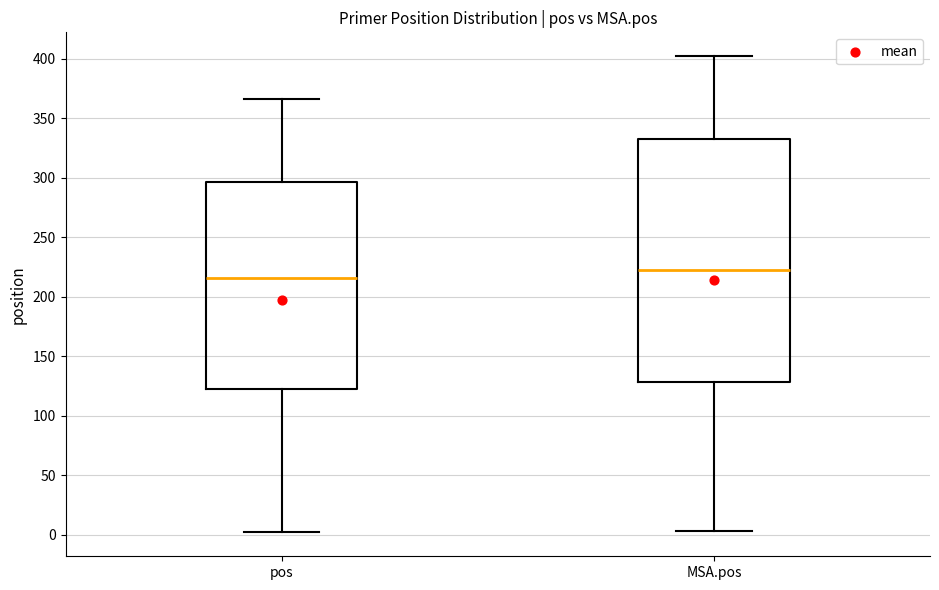

Where is the upper edge of the box for MSA.pos on the y-axis? The values are not printed on the chart, so give them approximately, as read against the axis.

330